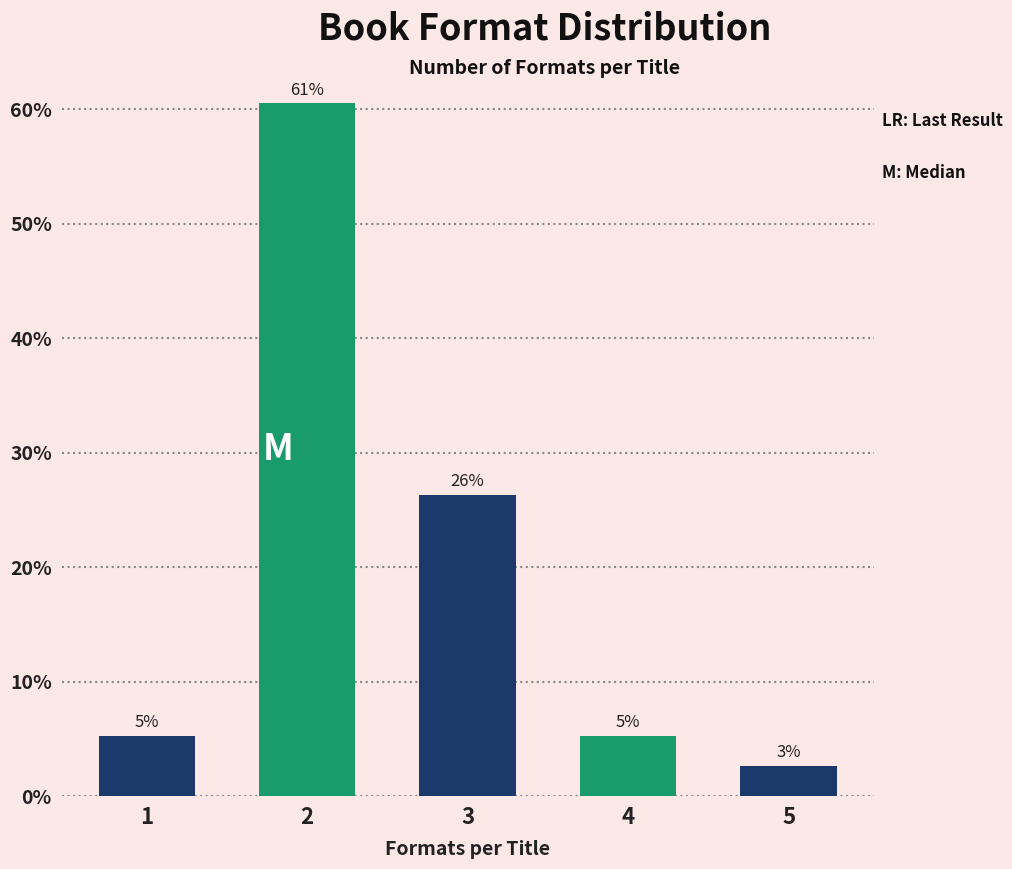

Are the bars horizontal?

No